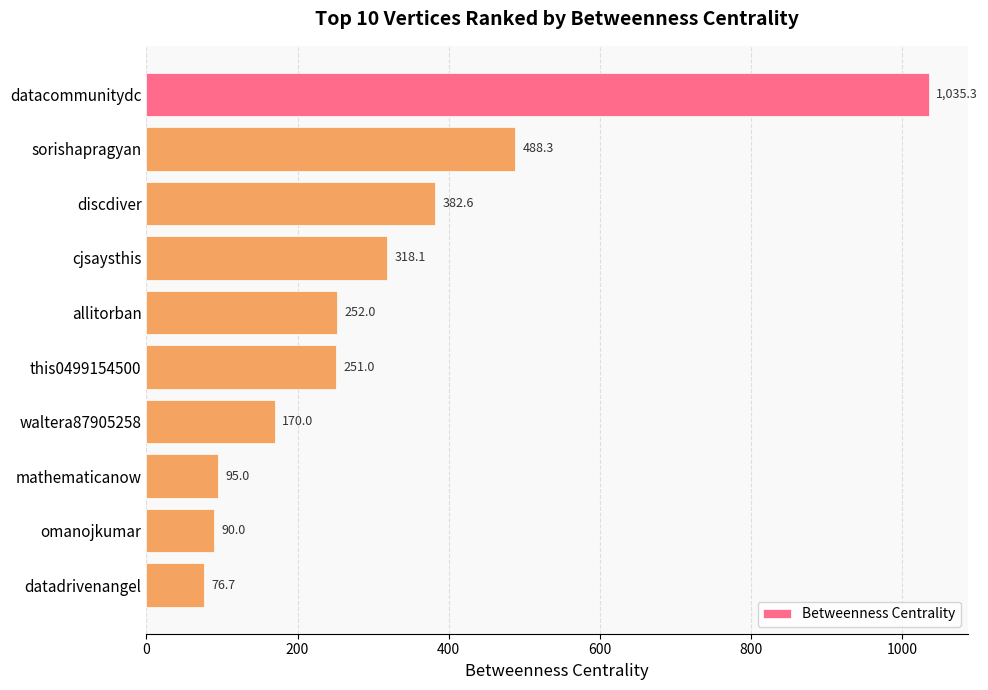

What is the sum of all values?

3159.0